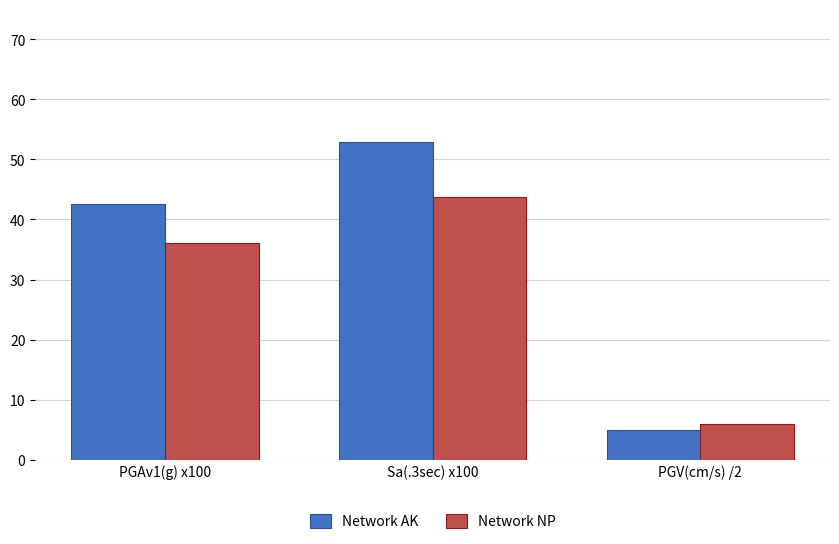

What is the label of the 1st bar from the right?

PGV(cm/s) /2